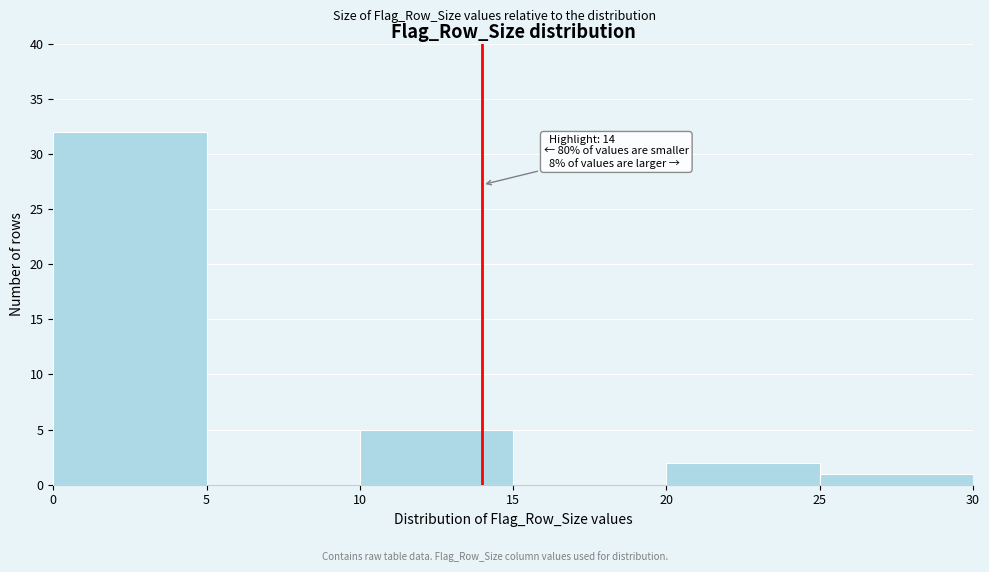

Over which range of the x-axis is the bar tallest?

0 to 5